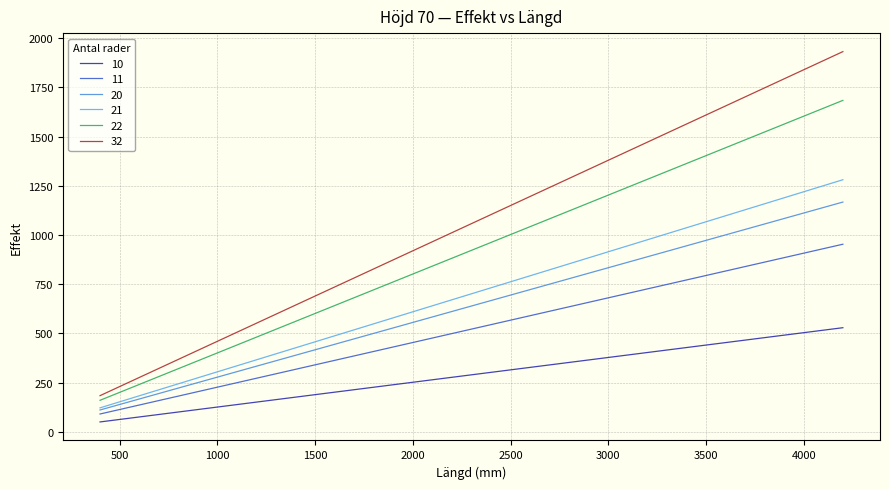

Which series has the largest total across all categories?

32